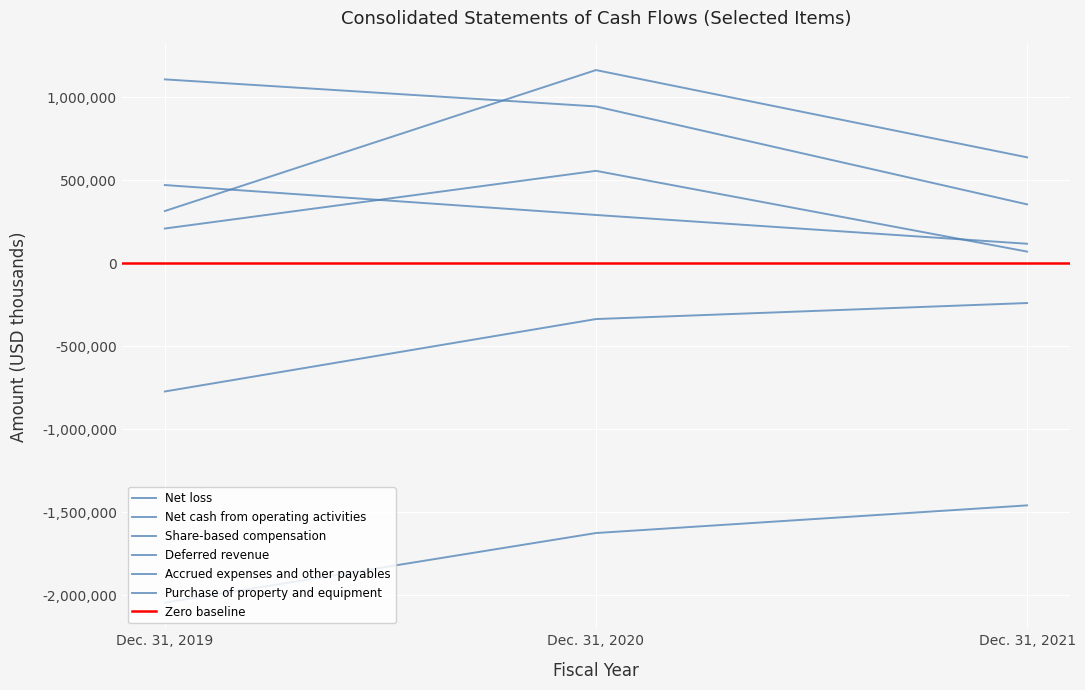

At Dec. 31, 2021, list the series in order from smallest to largest.

Net loss, Purchase of property and equipment, Net cash from operating activities, Share-based compensation, Accrued expenses and other payables, Deferred revenue